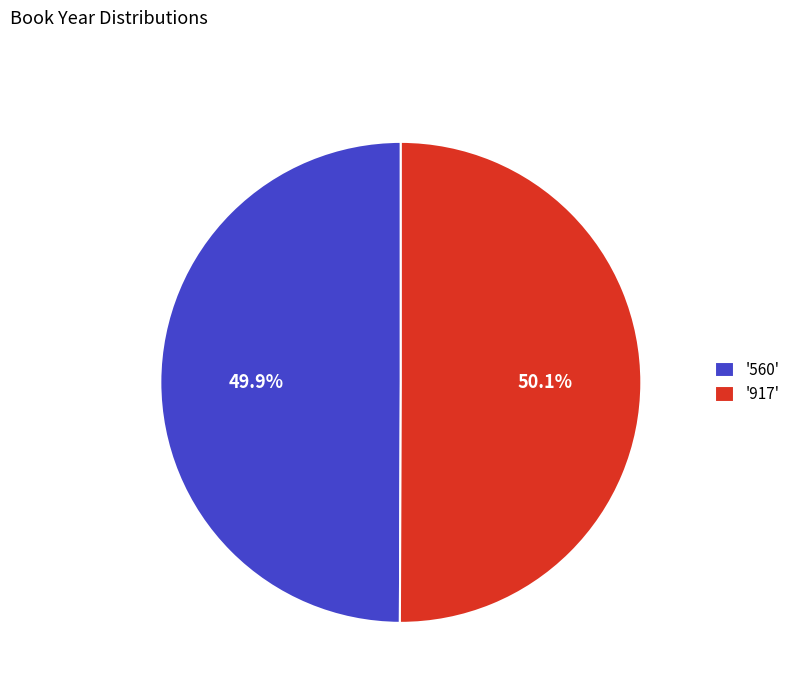

Do '560' and '917' together represent more than half of the pie?

Yes